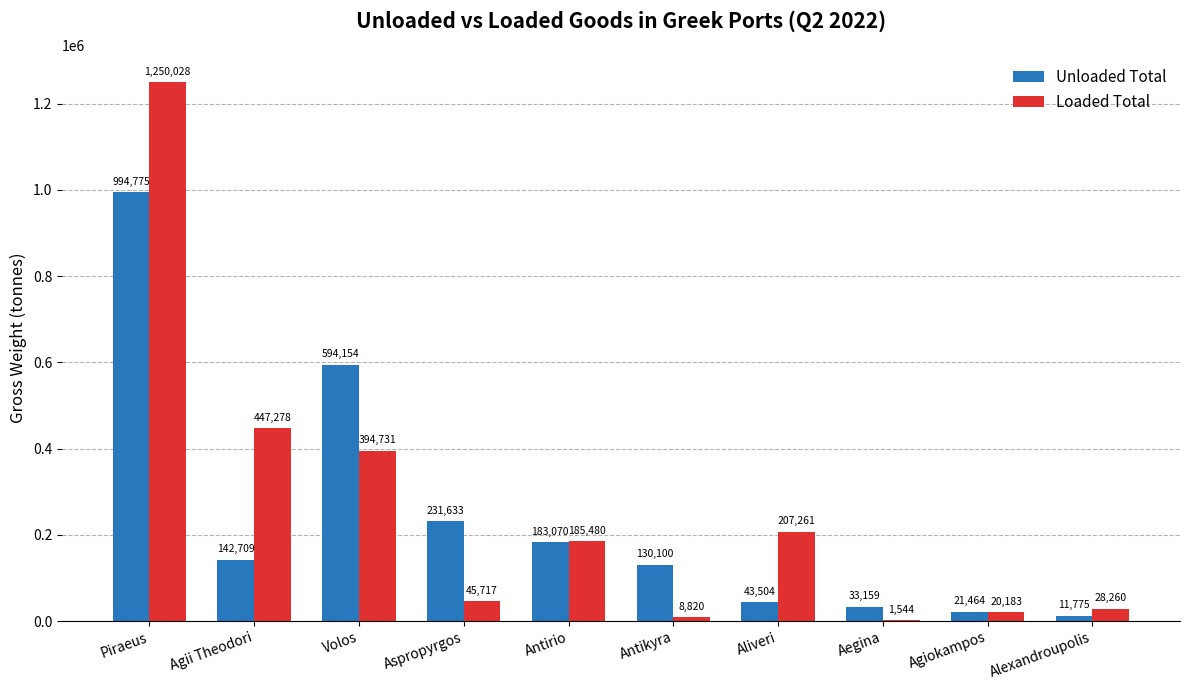

Reading right to left, transcribe all the data shown in this chart.

Unloaded Total: 11775	21464	33159	43504	130100	183070	231633	594154	142709	994775
Loaded Total: 28260	20183	1544	207261	8820	185480	45717	394731	447278	1250028